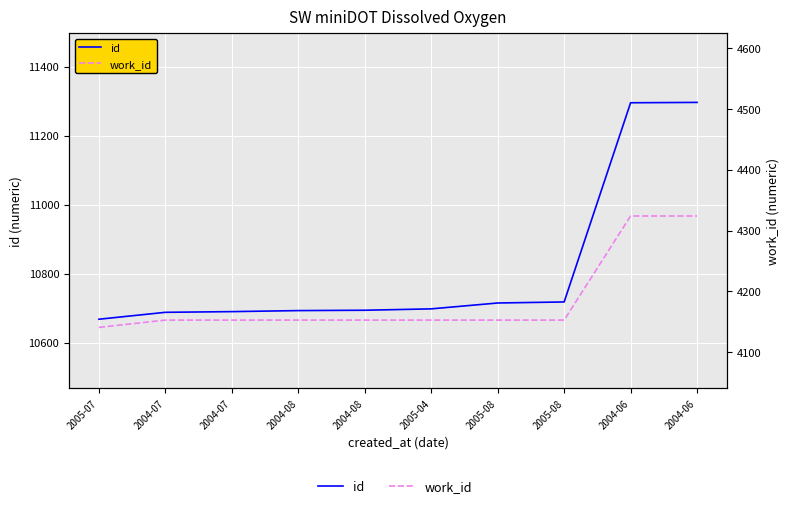

What is the greatest value displayed?

11296